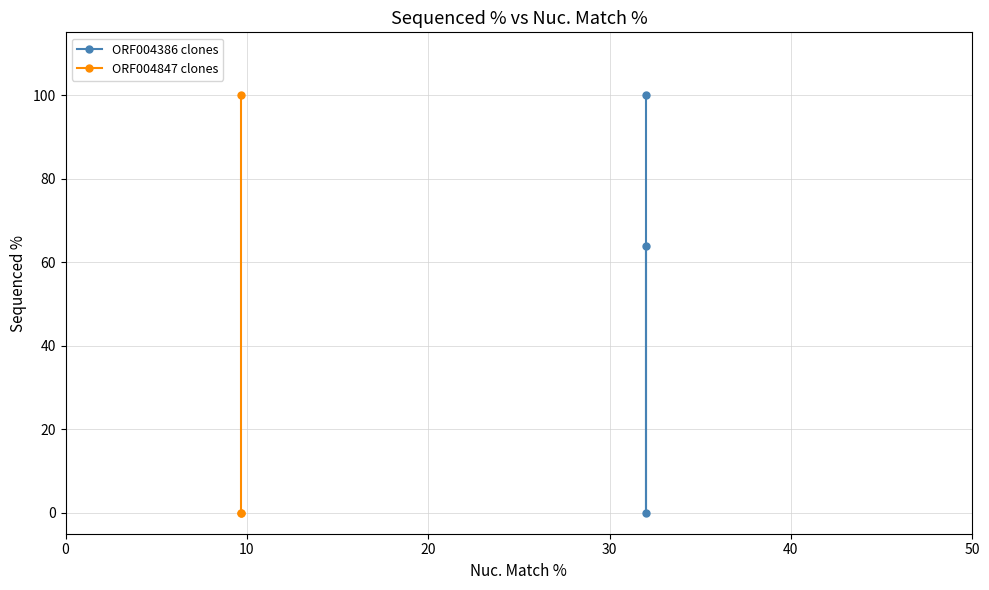

List the series in order of their overall mean, lowest first.

ORF004847 clones, ORF004386 clones